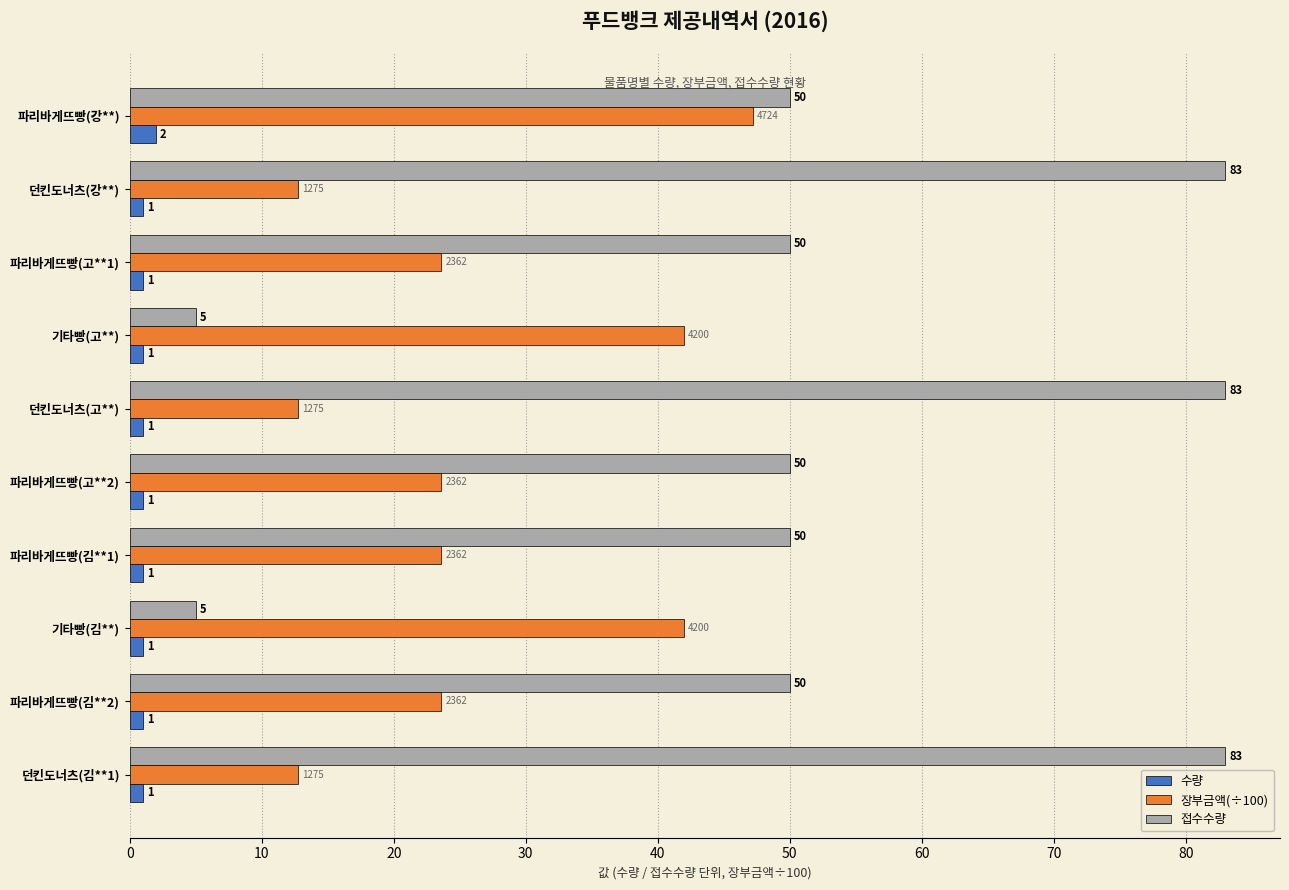

Which series has the largest total across all categories?

접수수량